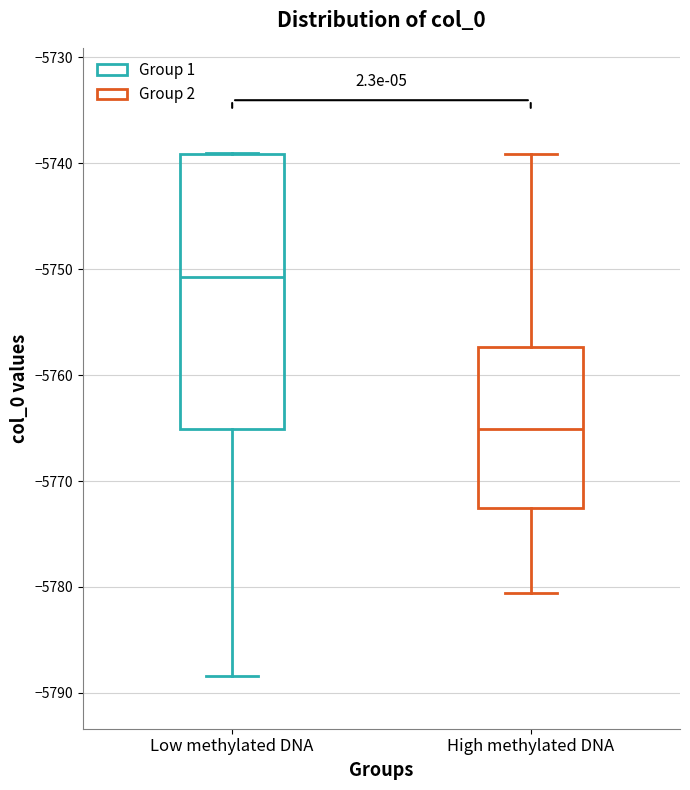

Which box has the highest median line?

Low methylated DNA